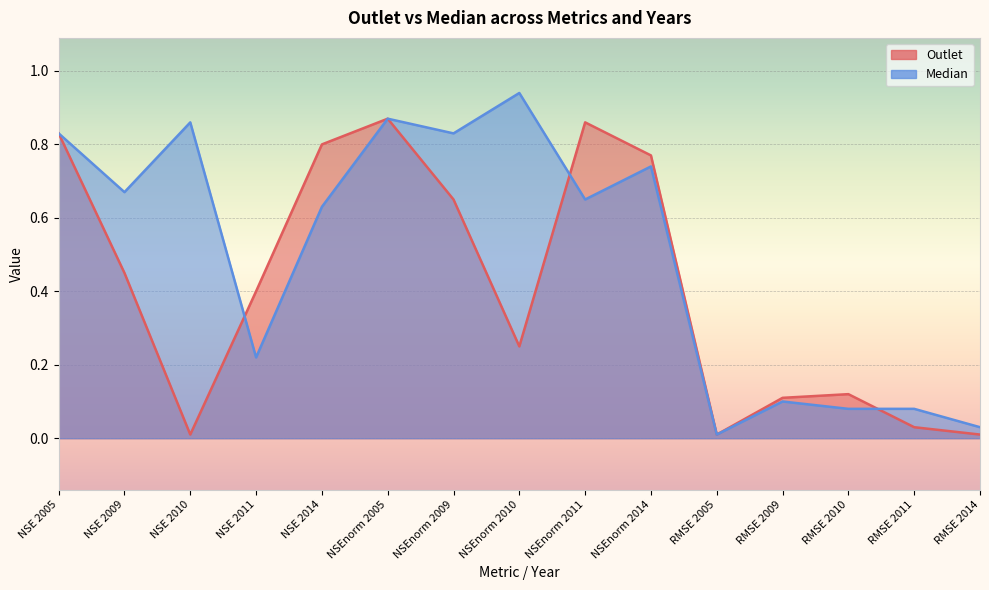

Reading left to right, list all the values displayed in this chart.

Outlet: NSE 2005=0.8	NSE 2009=0.5	NSE 2010=0.0	NSE 2011=0.4	NSE 2014=0.8	NSEnorm 2005=0.9	NSEnorm 2009=0.7	NSEnorm 2010=0.2	NSEnorm 2011=0.9	NSEnorm 2014=0.8	RMSE 2005=0.0	RMSE 2009=0.1	RMSE 2010=0.1	RMSE 2011=0.0	RMSE 2014=0.0
Median: NSE 2005=0.8	NSE 2009=0.7	NSE 2010=0.9	NSE 2011=0.2	NSE 2014=0.6	NSEnorm 2005=0.9	NSEnorm 2009=0.8	NSEnorm 2010=0.9	NSEnorm 2011=0.7	NSEnorm 2014=0.7	RMSE 2005=0.0	RMSE 2009=0.1	RMSE 2010=0.1	RMSE 2011=0.1	RMSE 2014=0.0